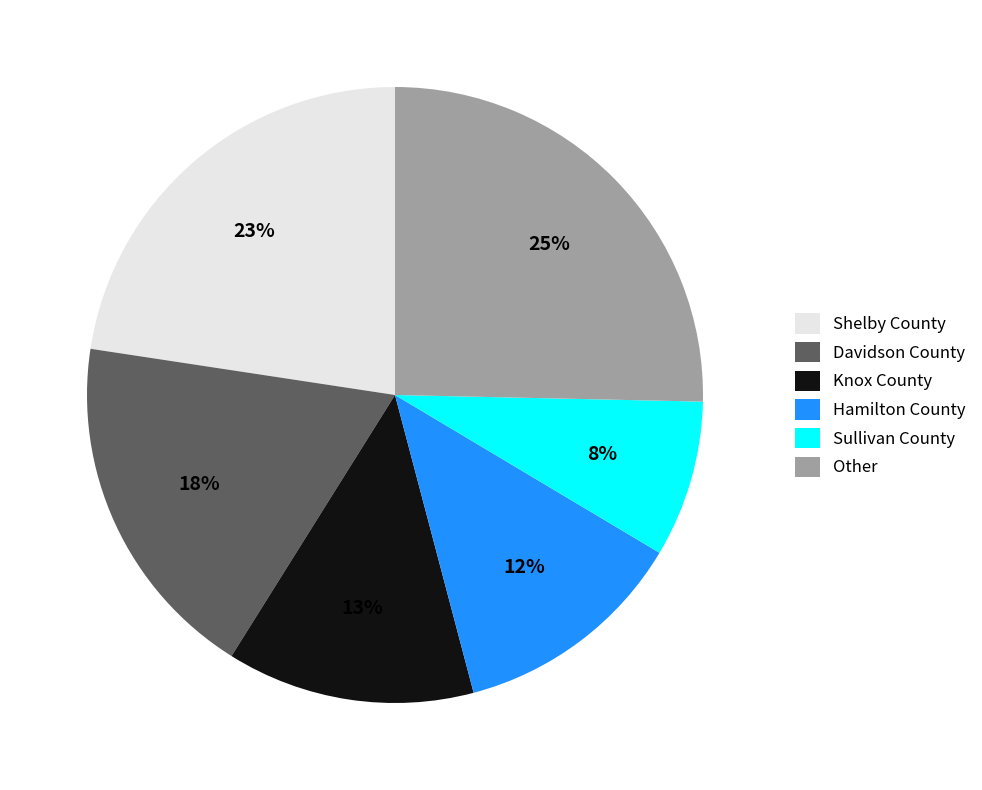

Rank the categories by value from highest to lowest.

Other, Shelby County, Davidson County, Knox County, Hamilton County, Sullivan County